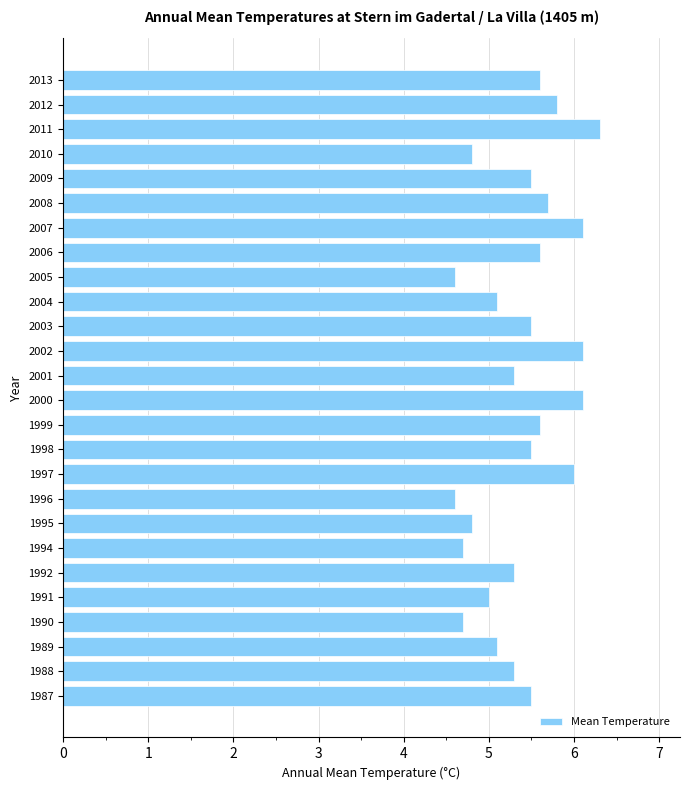

Approximately how many times larger is the value at 2013 compared to 1987?

1.0